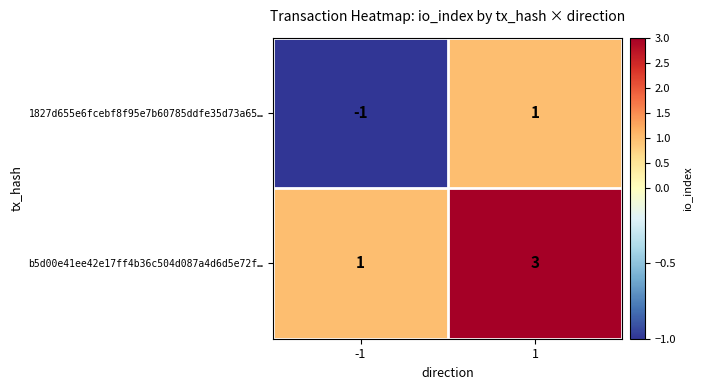

Which series has the largest total across all categories?

b5d00e41ee42e17ff4b36c504d087a4d6d5e72f…